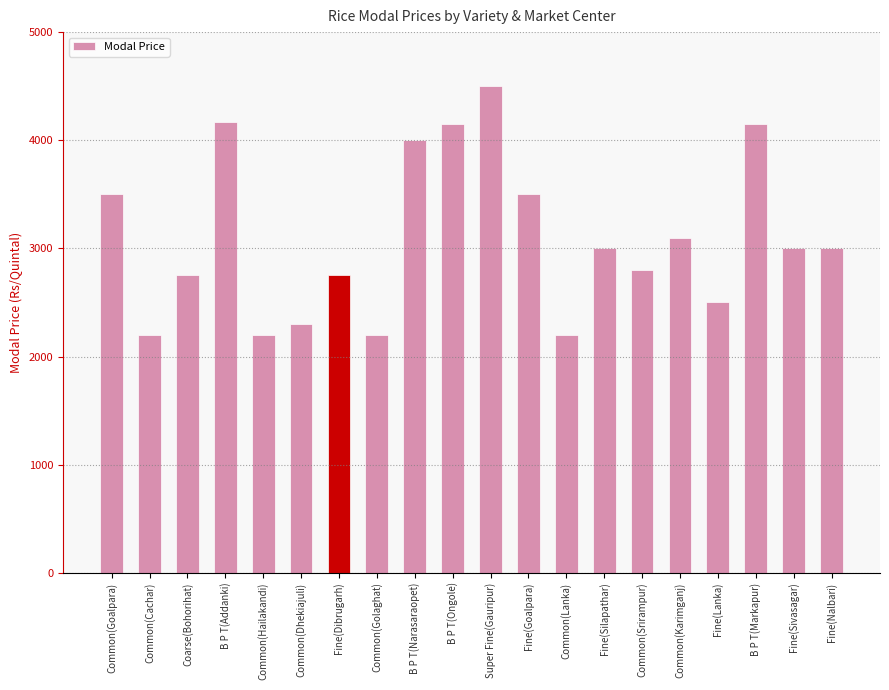

Does the chart contain any negative values?

No